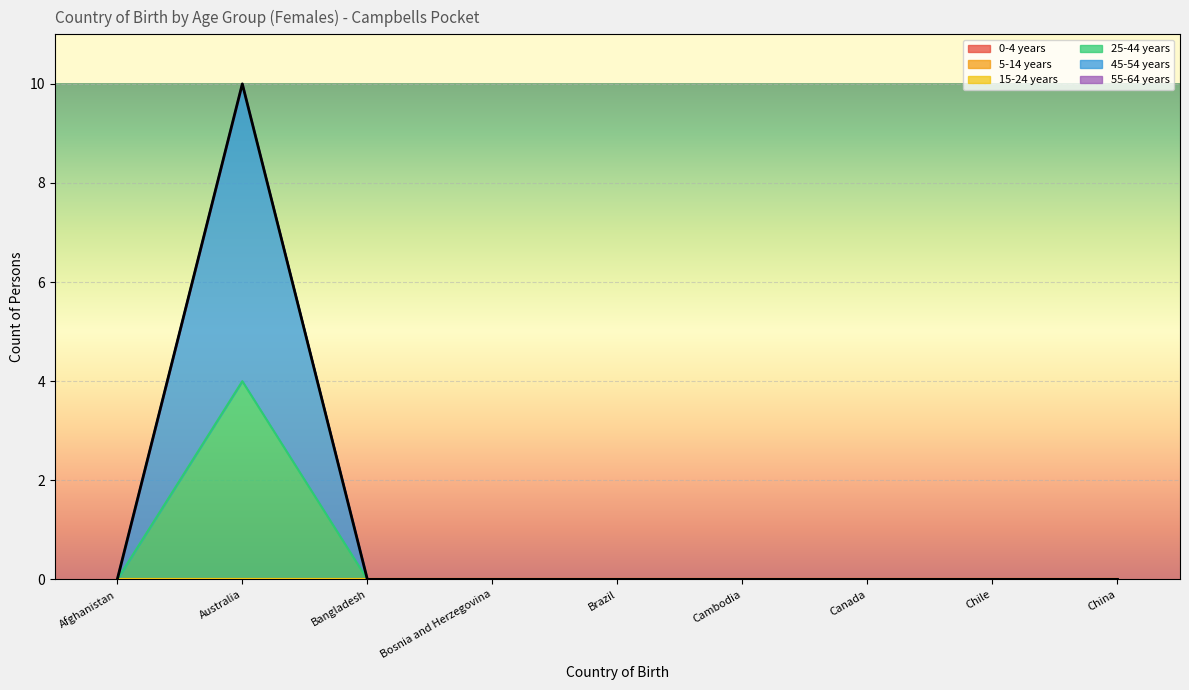

Which series has the largest total across all categories?

45-54 years